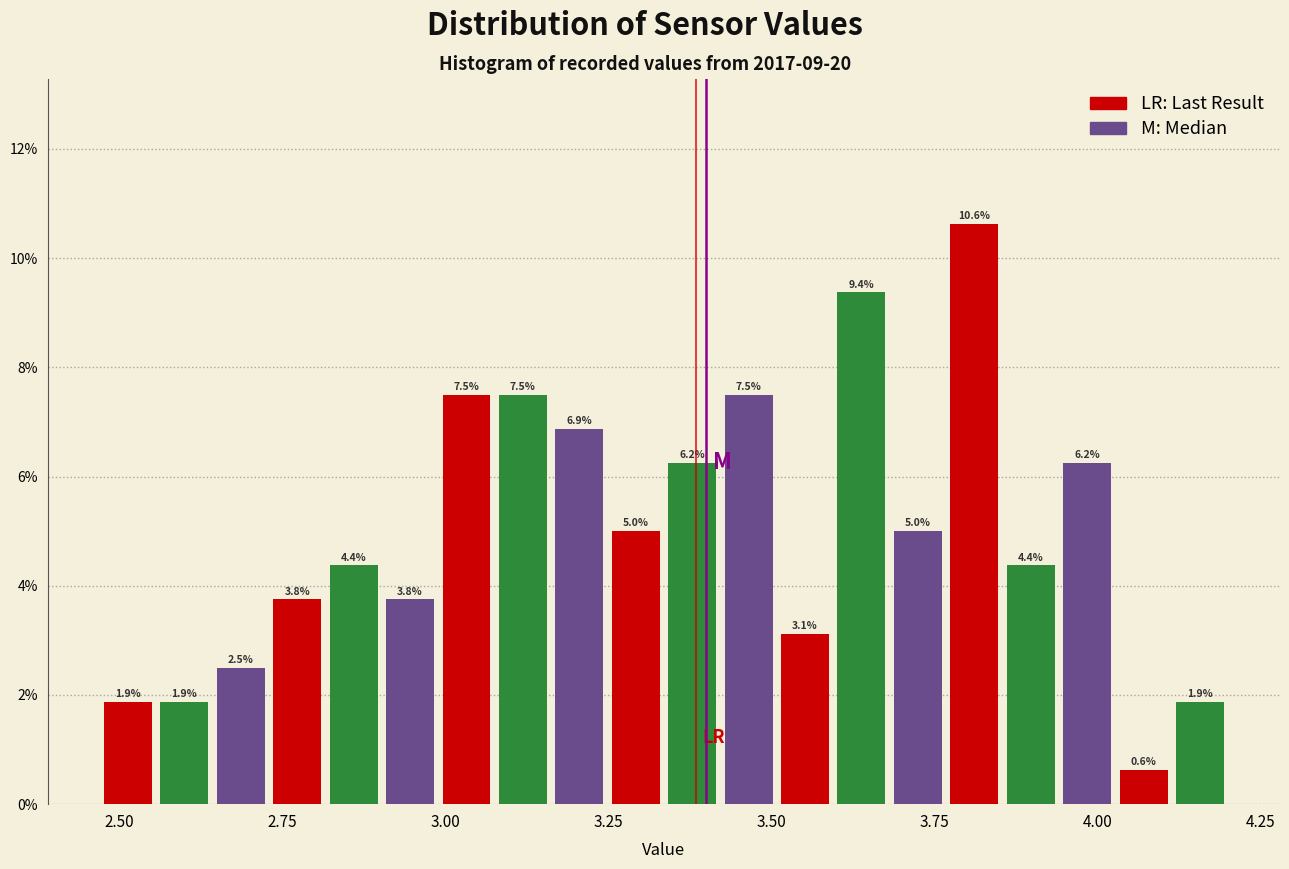

Read against the x-axis, roughly where is the centre of the tallest bar?

3.80